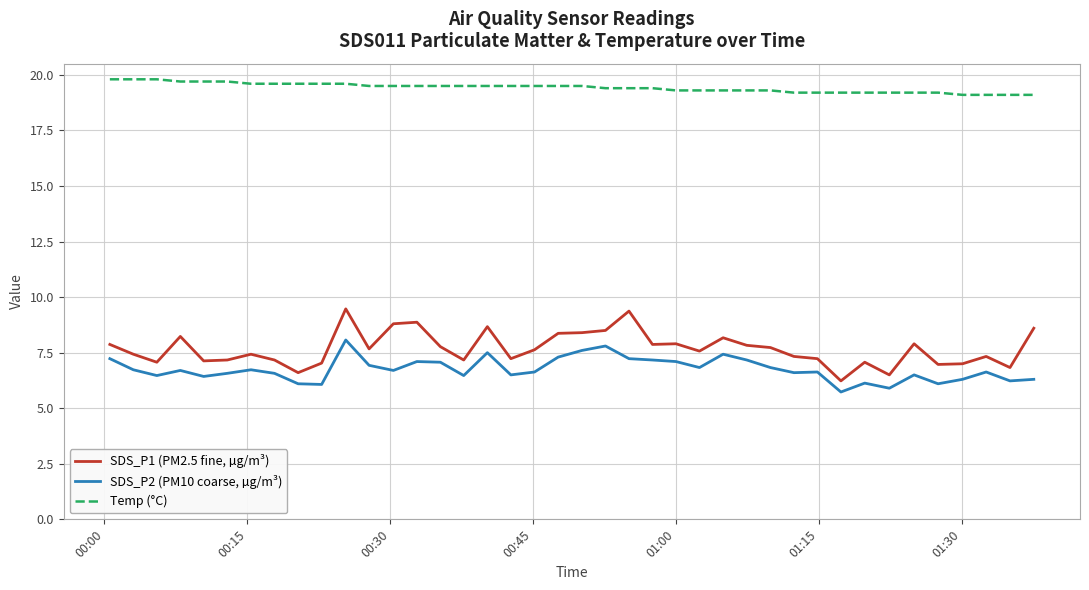

What is the highest value of the SDS_P2 (PM10 coarse, µg/m³) series?

8.1